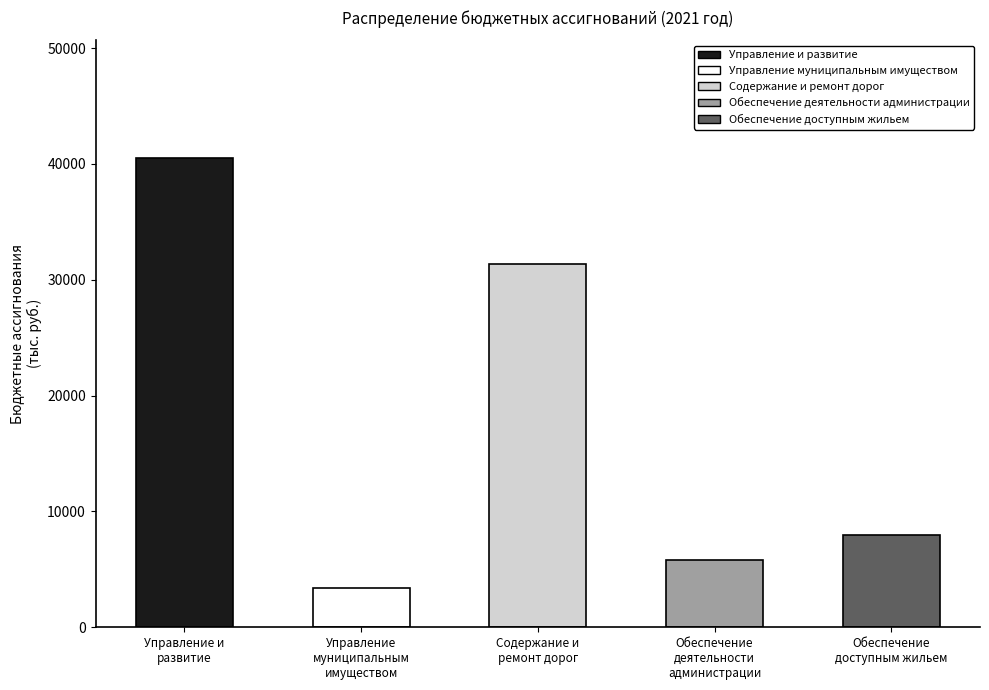

True or false: the data shows 4186.5 at Обеспечение доступным жильем.

False